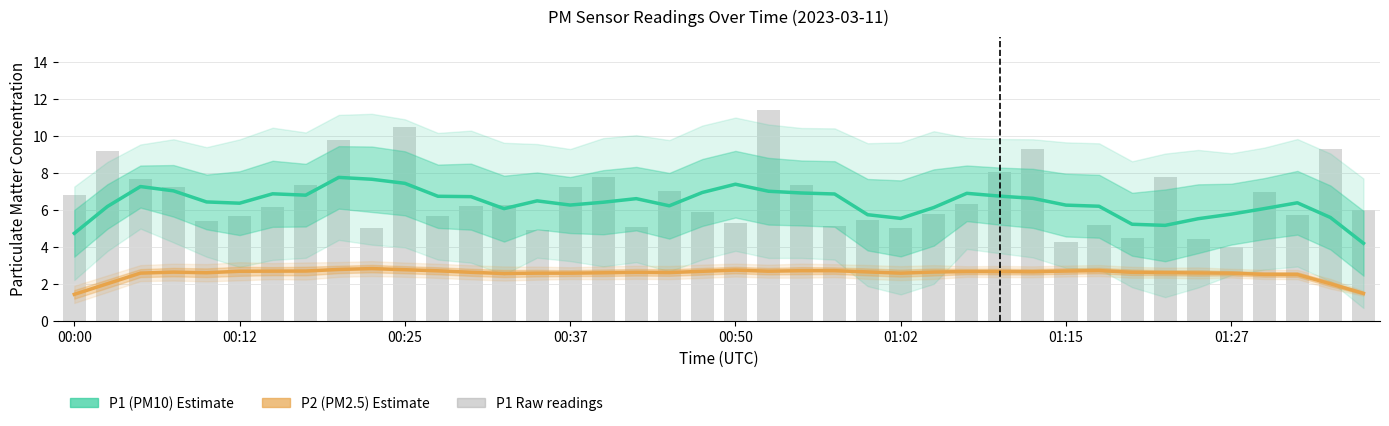

What is the sum of all P1 (PM10) values?

255.1